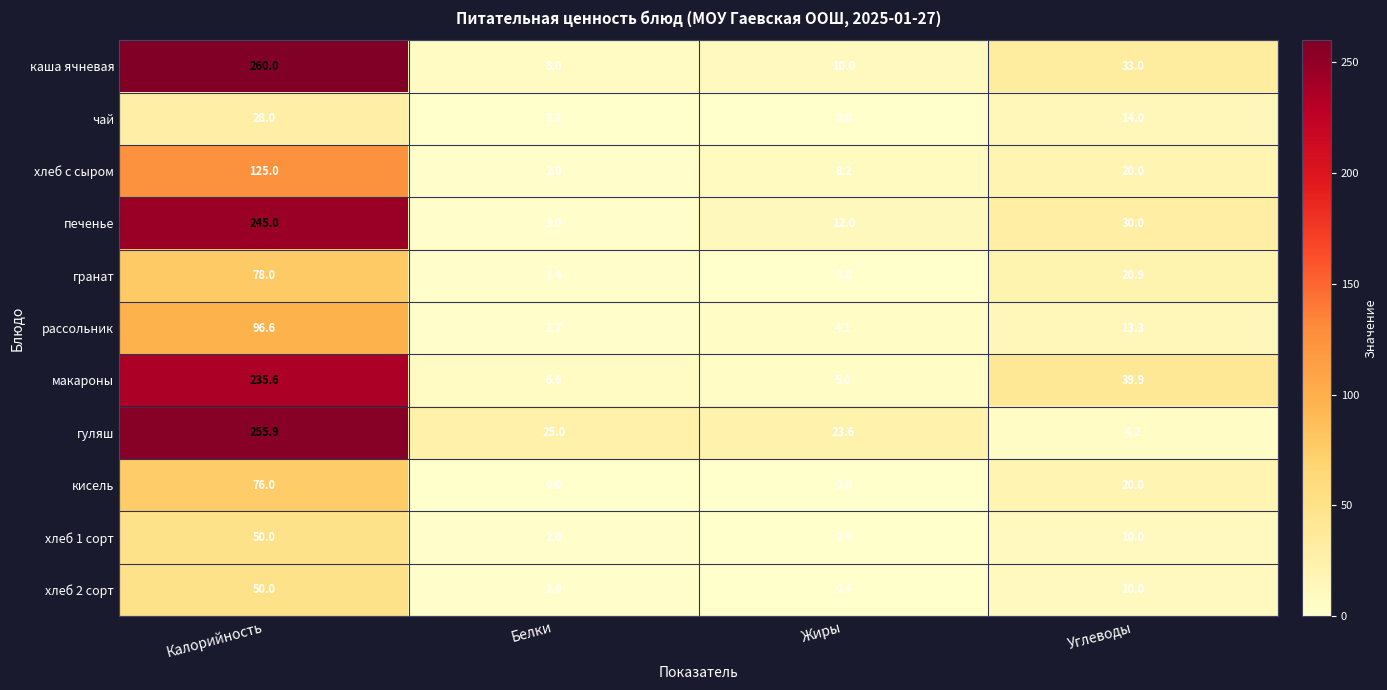

Which series has the widest spread of values?

каша ячневая